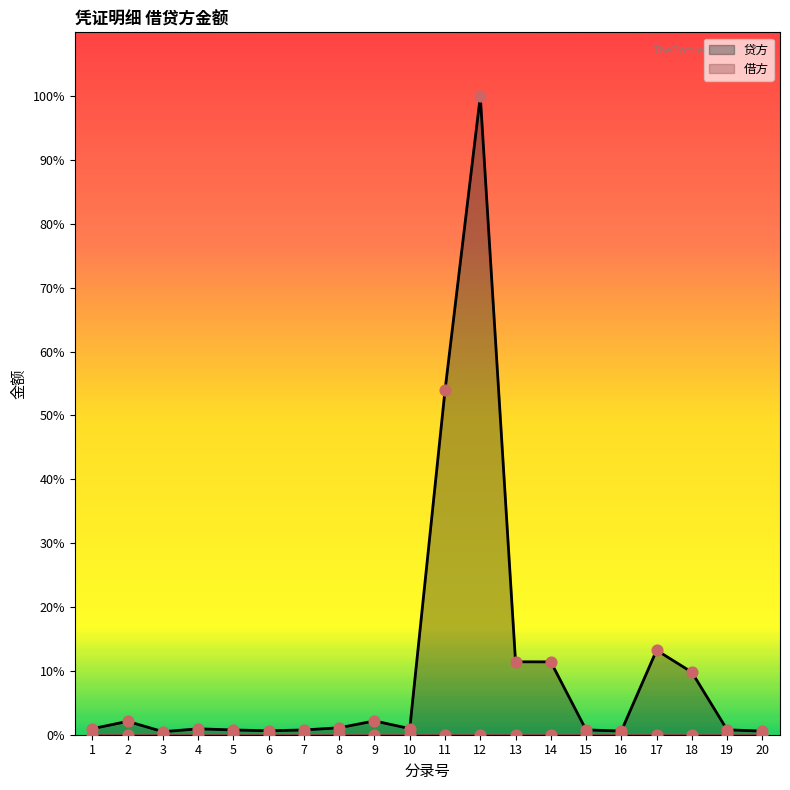

Approximately how many times larger is the value at 8 compared to 15?

1.4